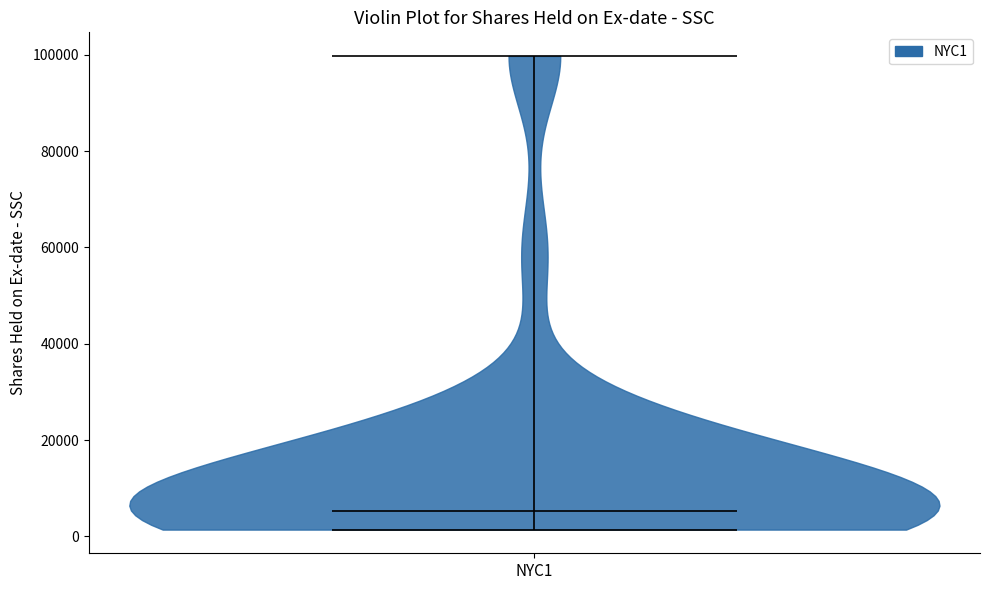

Read this violin plot against the y-axis: where its median line is, and the lowest and highest points the violin reaches. The values are not printed on the chart, so give them approximately, as read against the axis.

median line 6000, lowest point 2000, highest point 100000